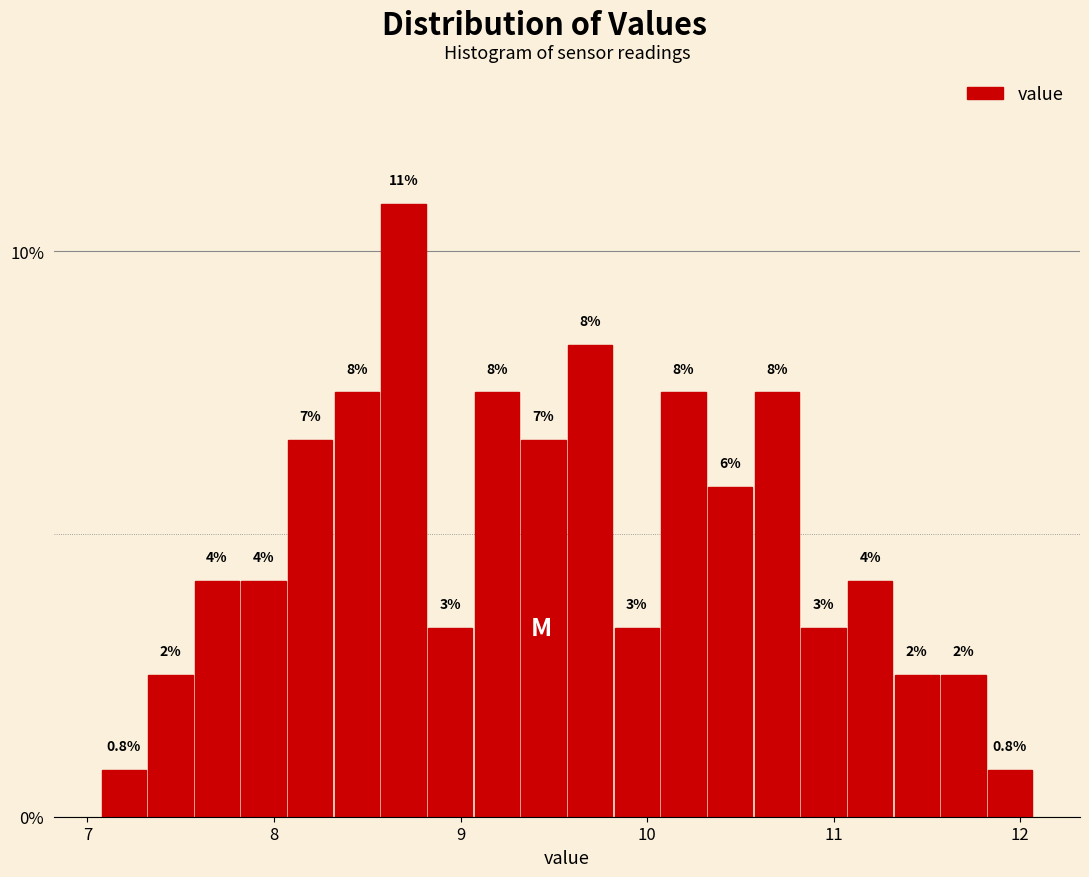

Read against the x-axis, roughly where is the centre of the tallest bar?

8.7